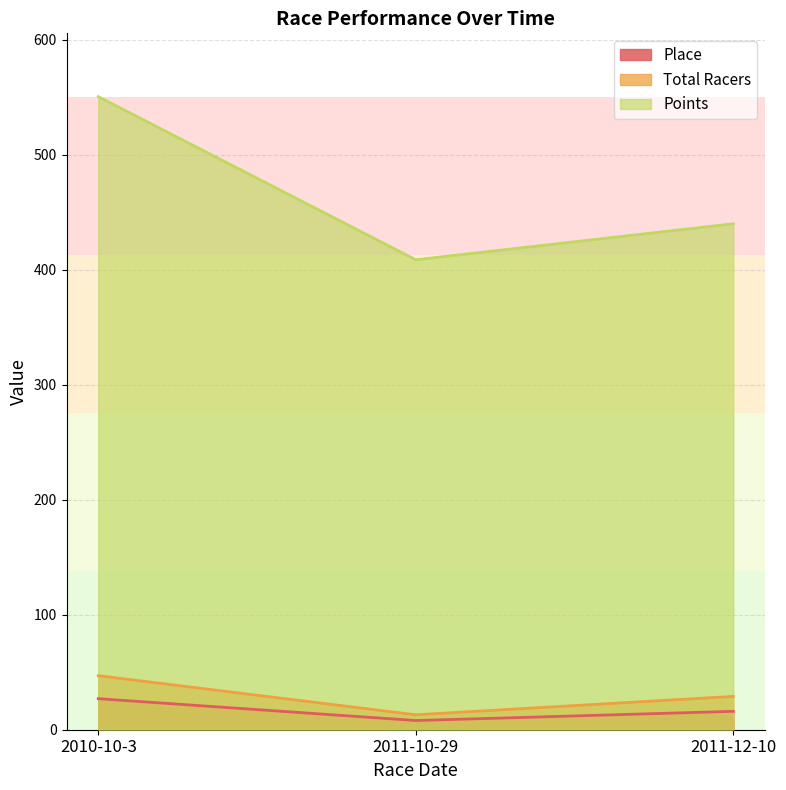

The value of Points at 2011-12-10 is 664.9. True or false?

False